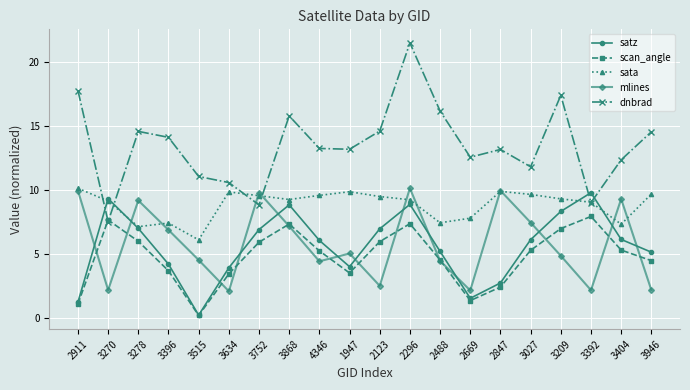

What position from the right is 2296?

9